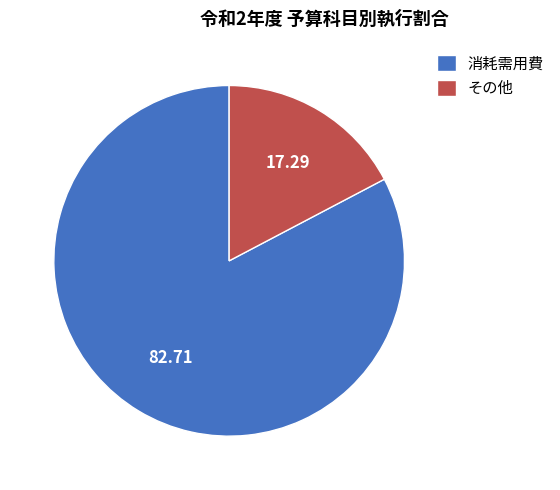

Does その他 account for over 50% of the chart?

No